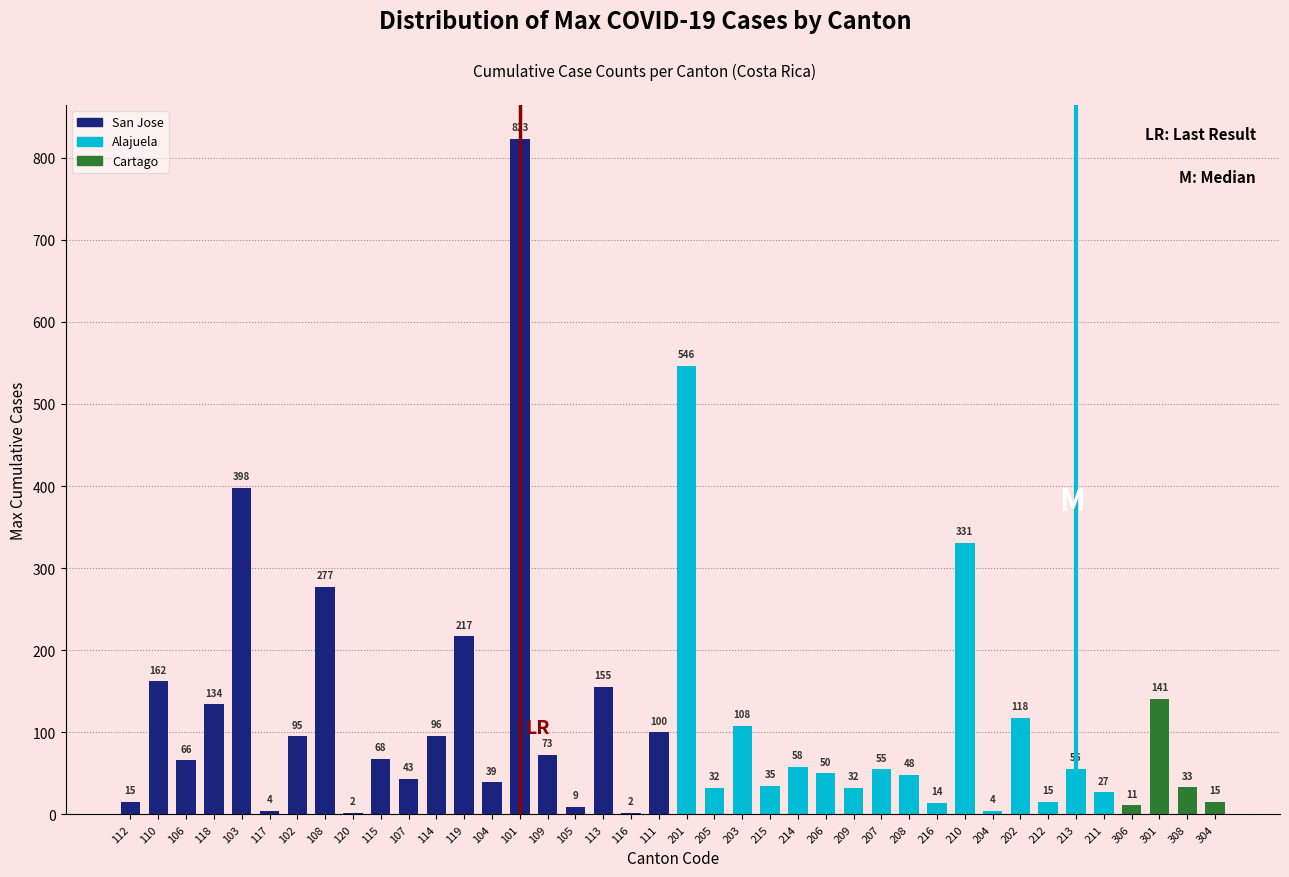

Reading left to right, extract all data points from this chart.

112=15	110=162	106=66	118=134	103=398	117=4	102=95	108=277	120=2	115=68	107=43	114=96	119=217	104=39	101=823	109=73	105=9	113=155	116=2	111=100	201=546	205=32	203=108	215=35	214=58	206=50	209=32	207=55	208=48	216=14	210=331	204=4	202=118	212=15	213=56	211=27	306=11	301=141	308=33	304=15